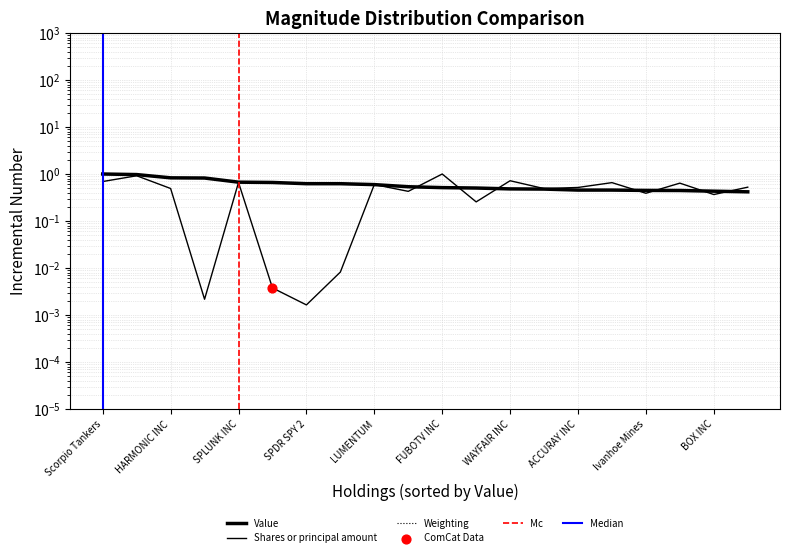

At how many categories does at least one series exceed 0?

20